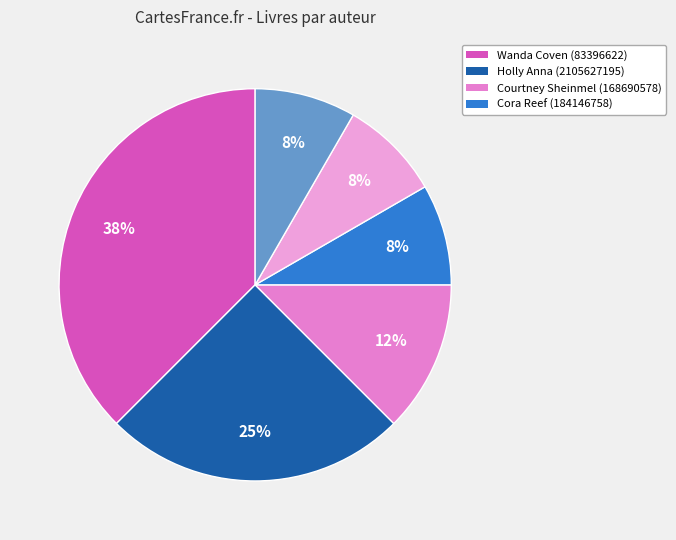

Is there a majority slice in this chart?

No